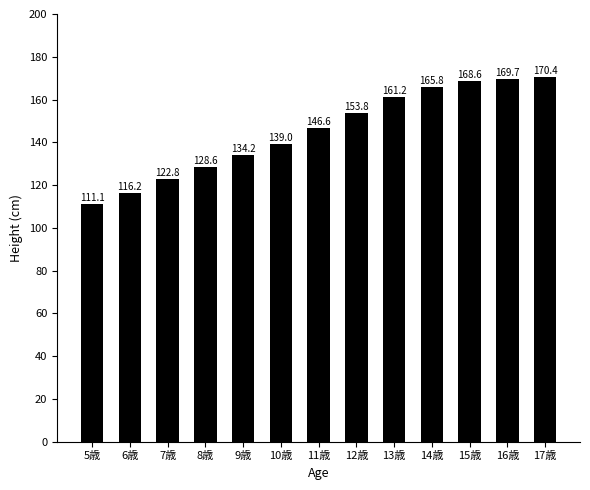

The value at 13歳 is 161.2. True or false?

True